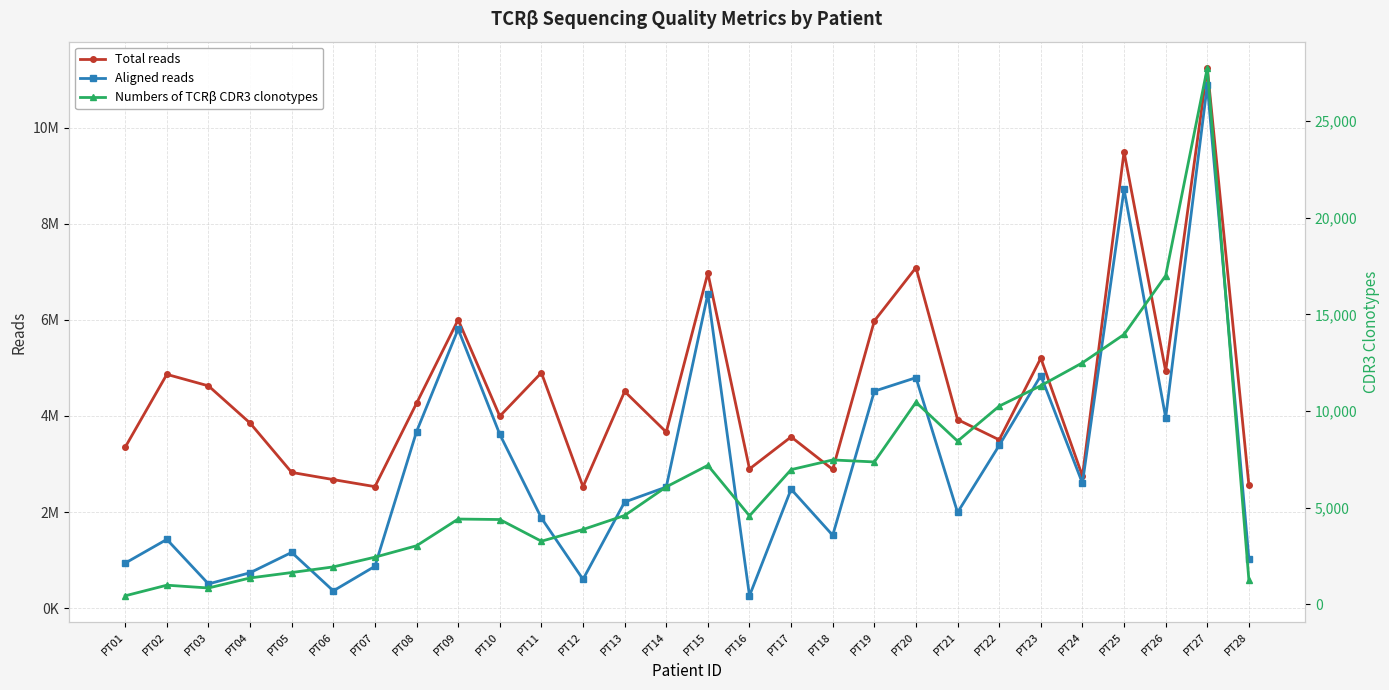

At which category is the sum across all series the highest?

PT27